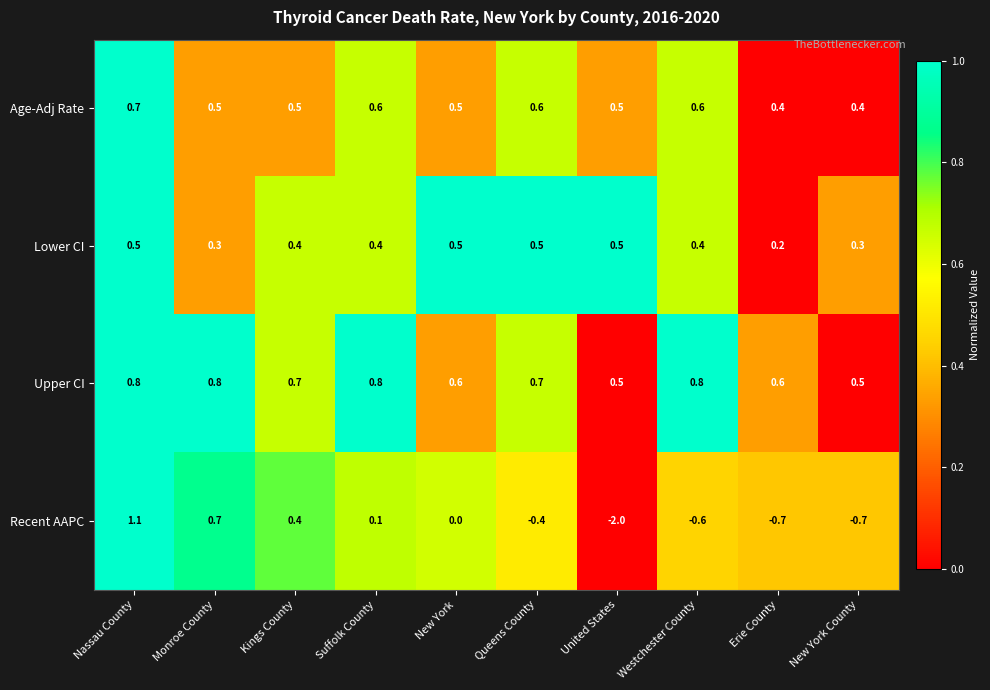

The value of Upper CI at Monroe County is 0.3. True or false?

False